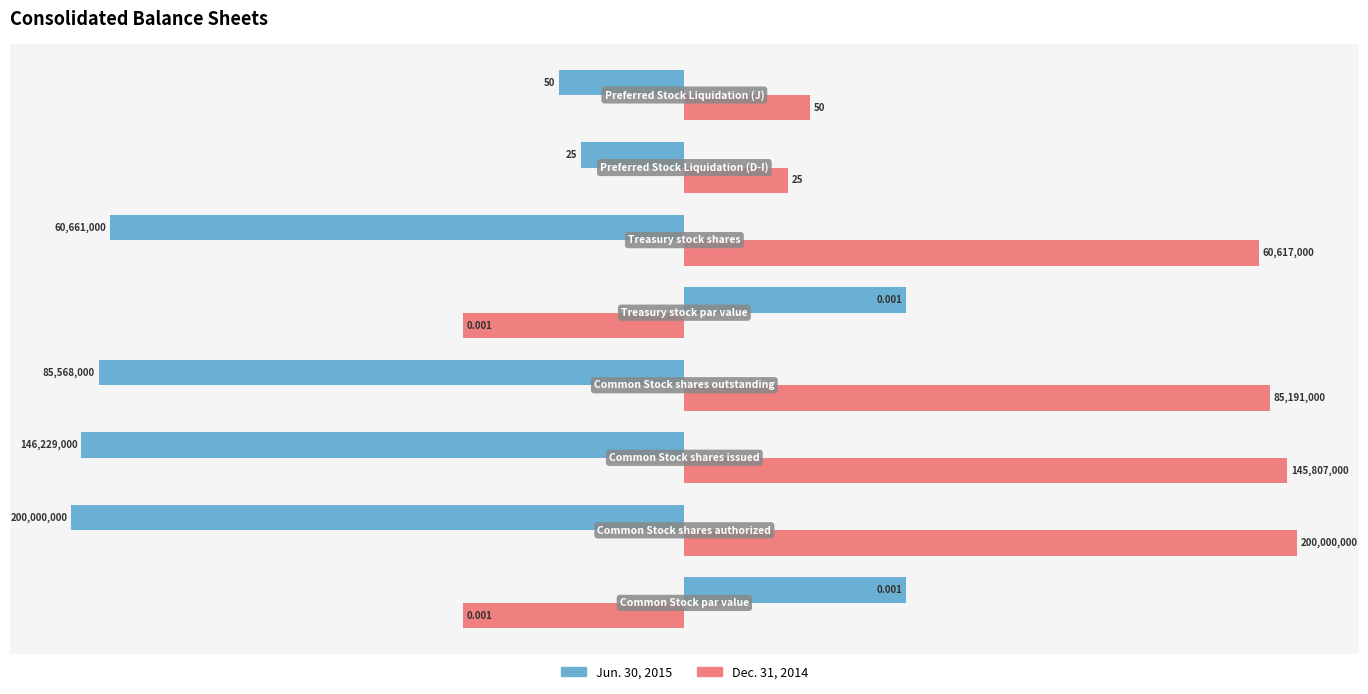

What are all the series names shown in the legend?

Jun. 30, 2015, Dec. 31, 2014